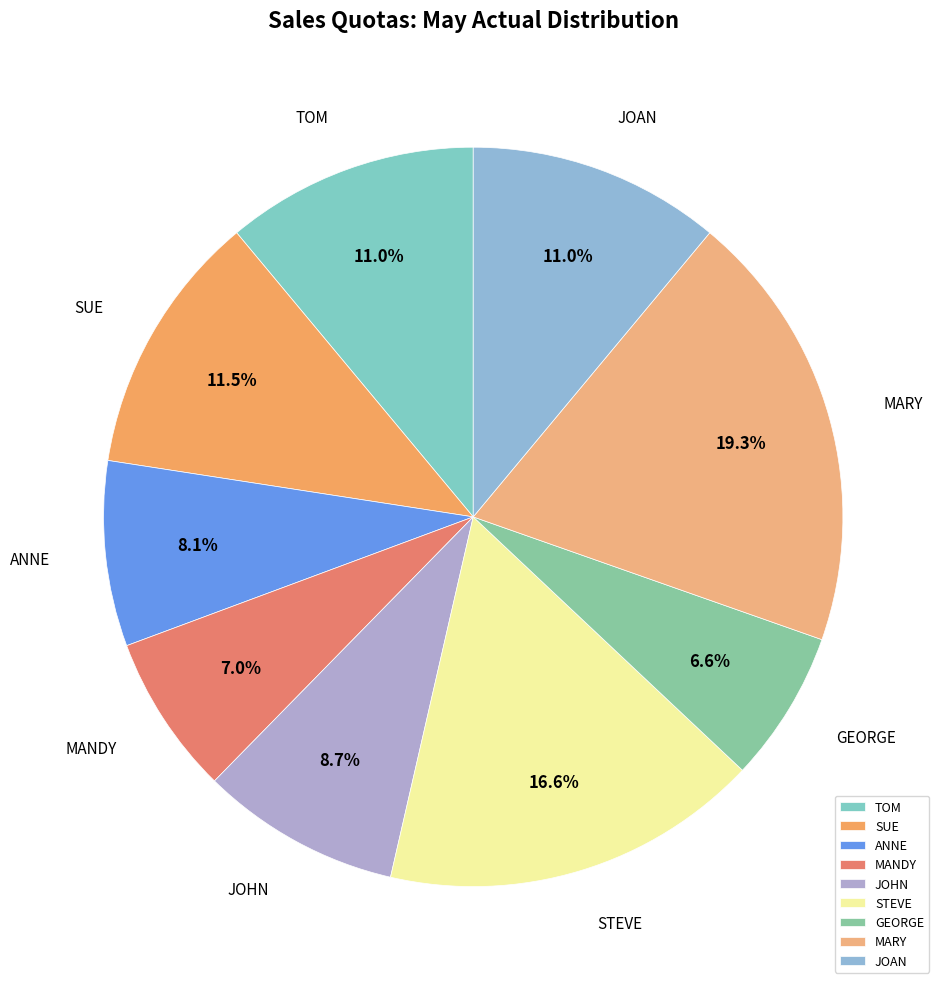

Which category has the biggest portion of the pie?

MARY